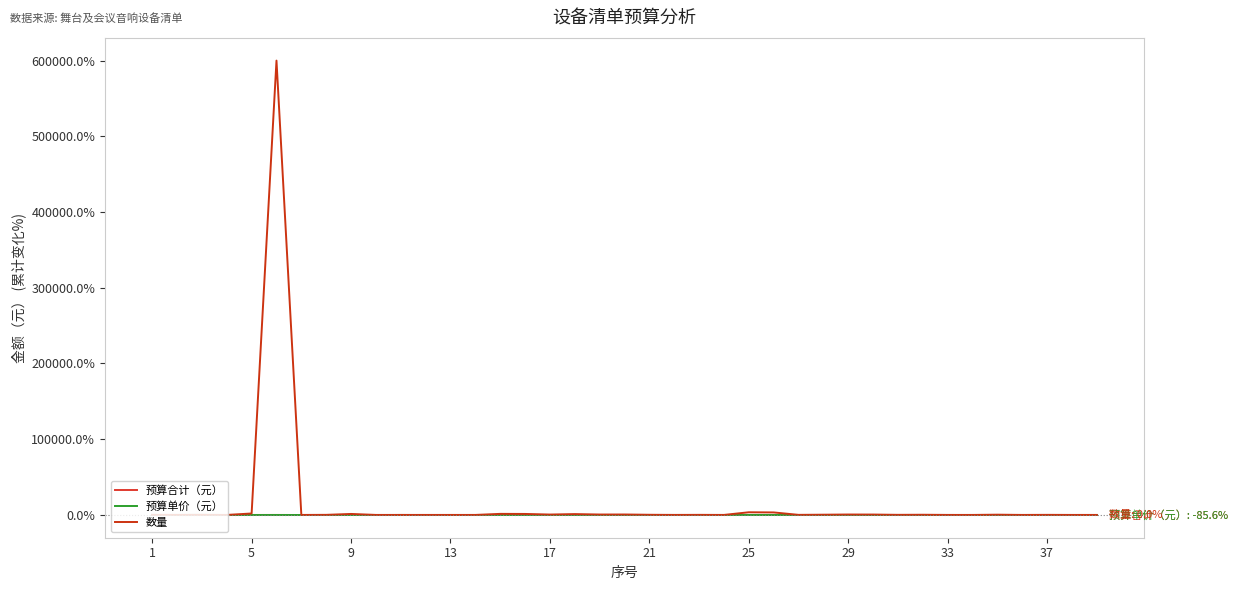

Does the chart have visible grid lines?

No